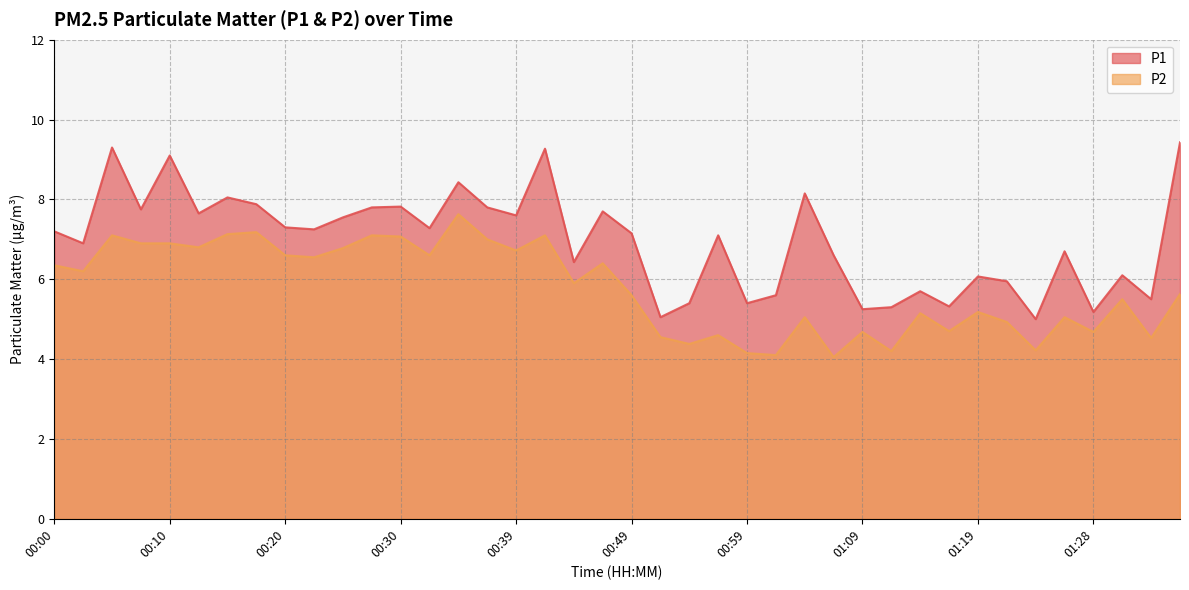

Which series has the largest range (max minus min)?

P1